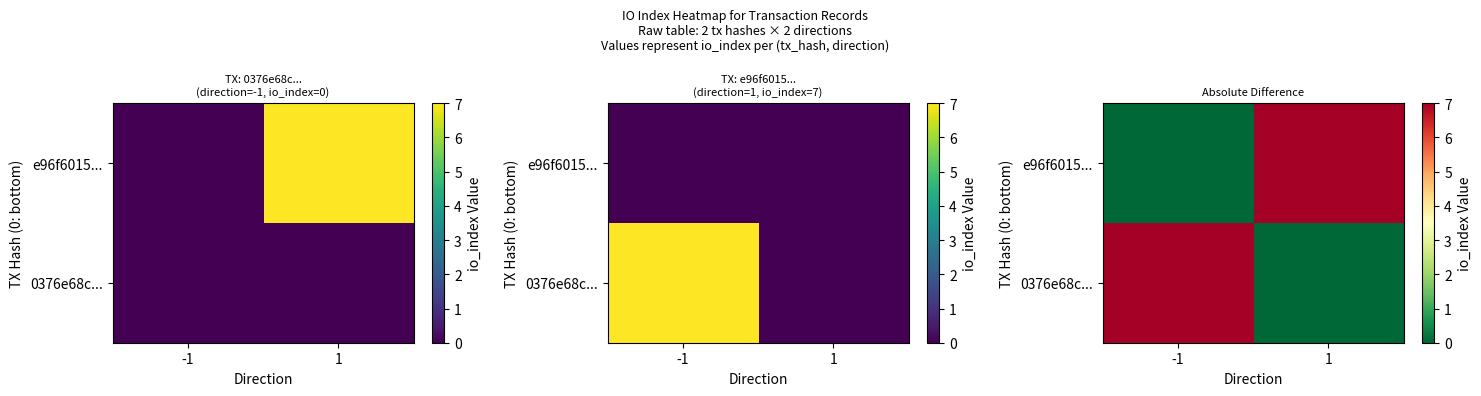

What is the spread (max minus min) of values at -1?

7